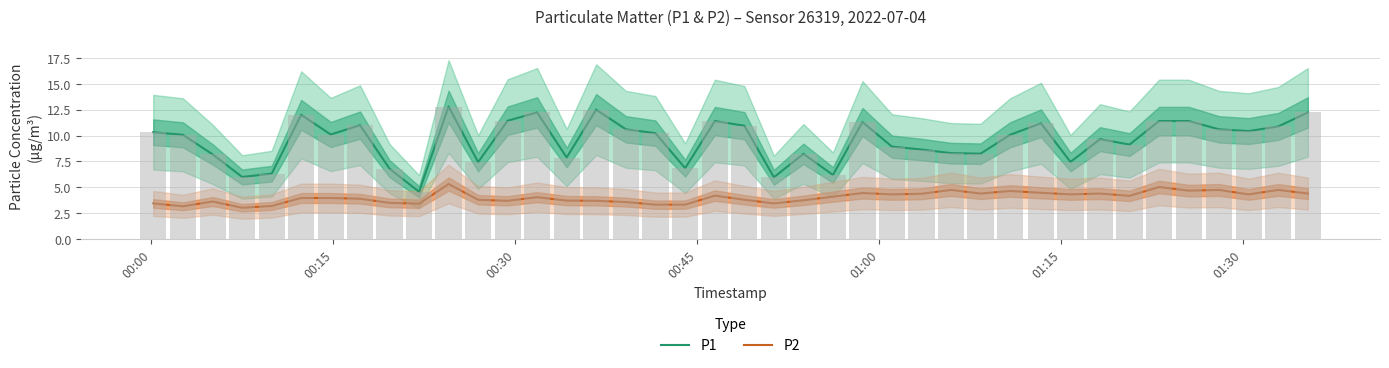

Where is P2 nearest to the value 4?

01:15